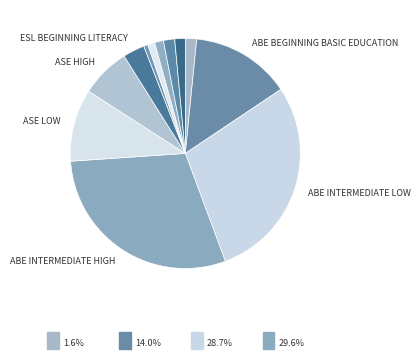

How many slices are in this pie chart?

12